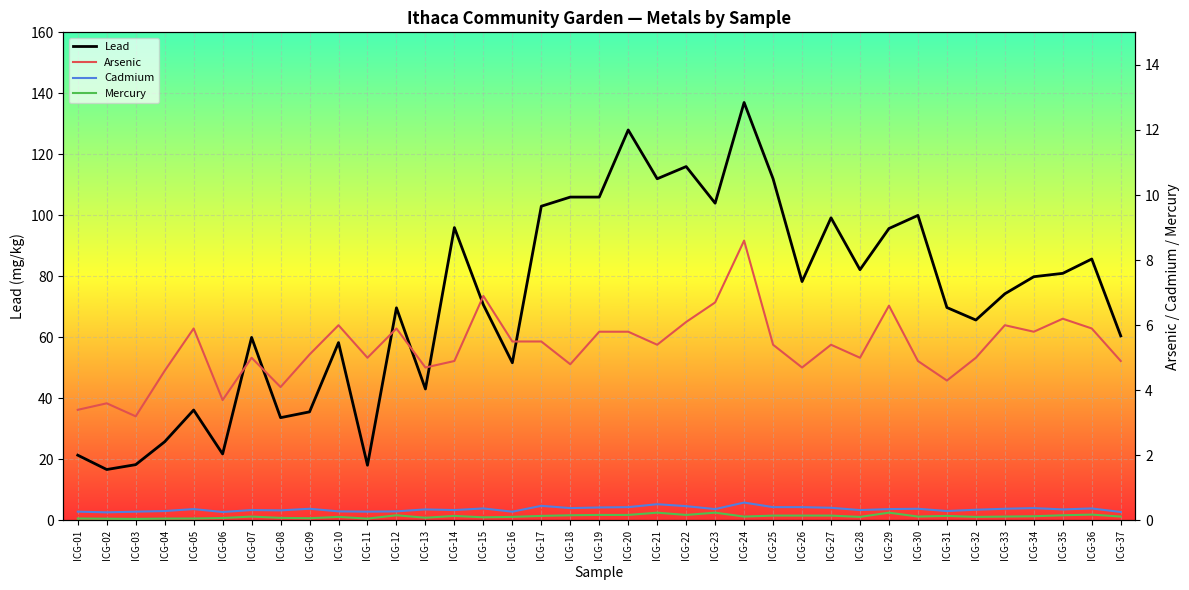

Rank the series at ICG-32 from lowest to highest value.

Mercury, Cadmium, Arsenic, Lead